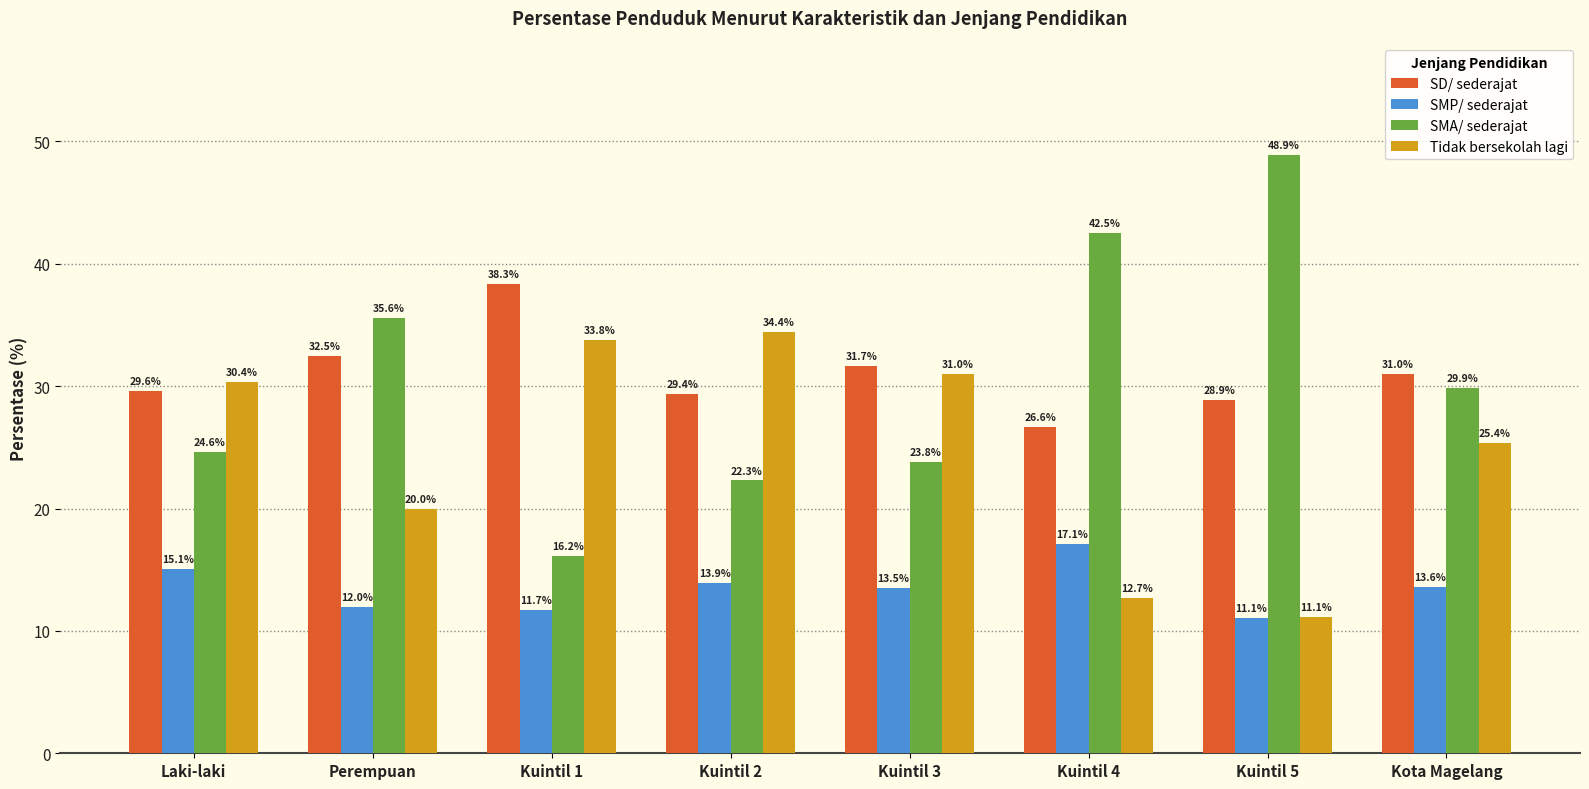

What are all the series names shown in the legend?

SD/ sederajat, SMP/ sederajat, SMA/ sederajat, Tidak bersekolah lagi